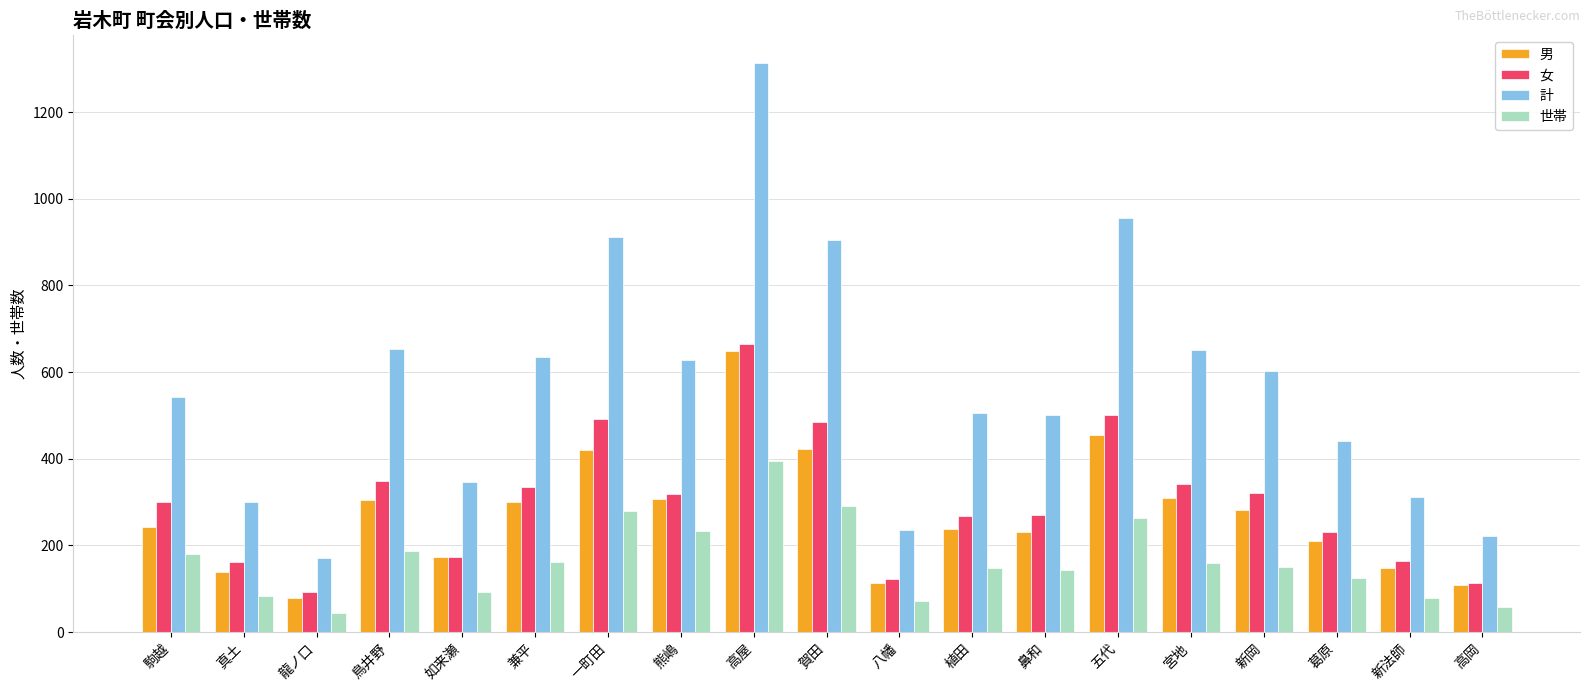

What is the total value across all series at 五代?

2173